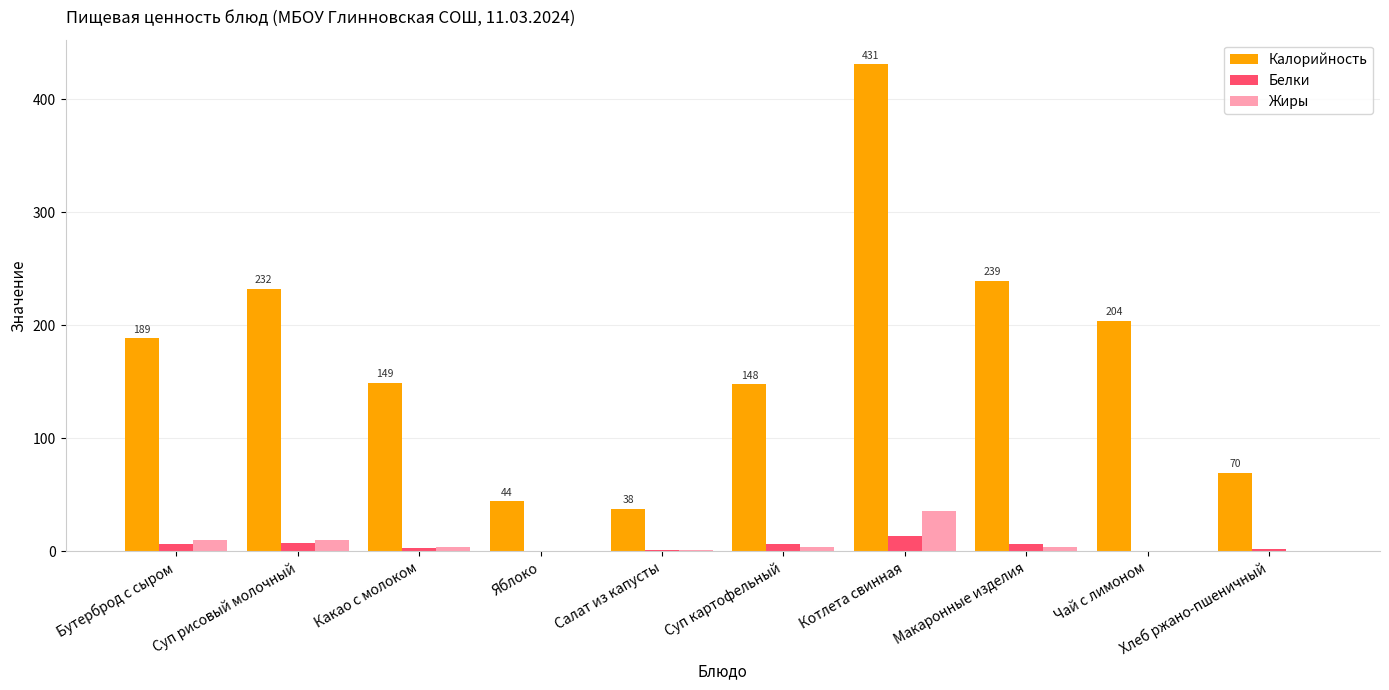

Between Салат из капусты and Суп картофельный, which series saw the biggest shift?

Калорийность